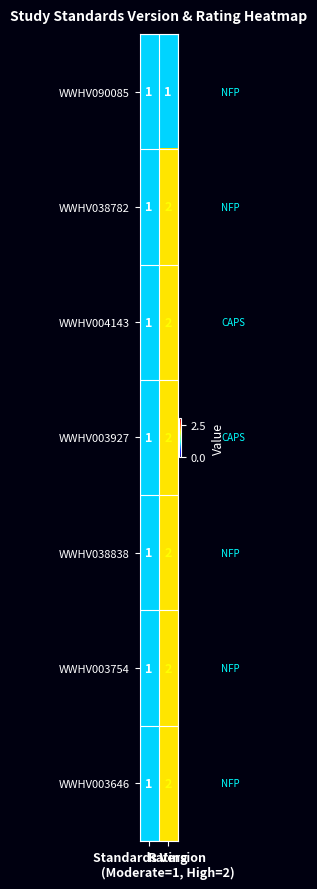

What is the sum of all WWHV038782 values?

3